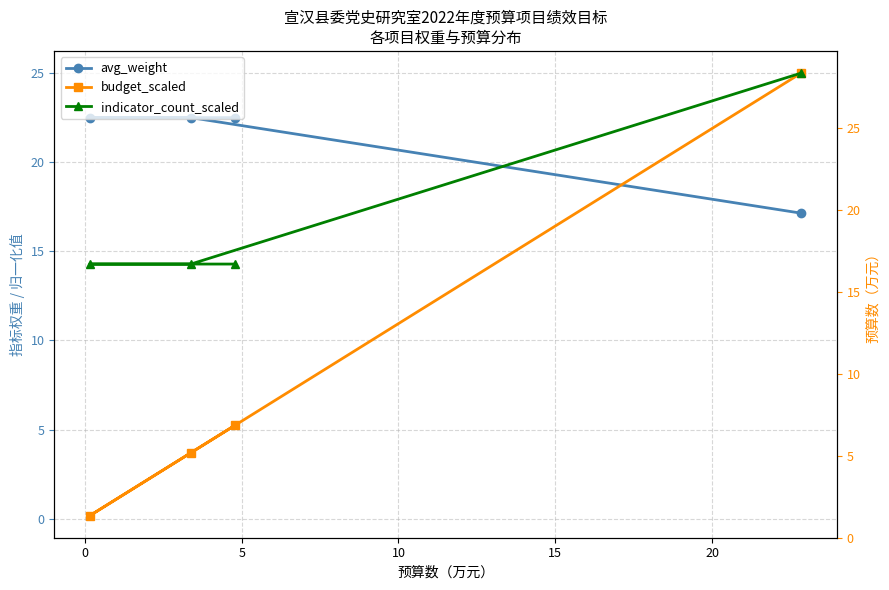

What are all the series names shown in the legend?

avg_weight, budget_scaled, indicator_count_scaled